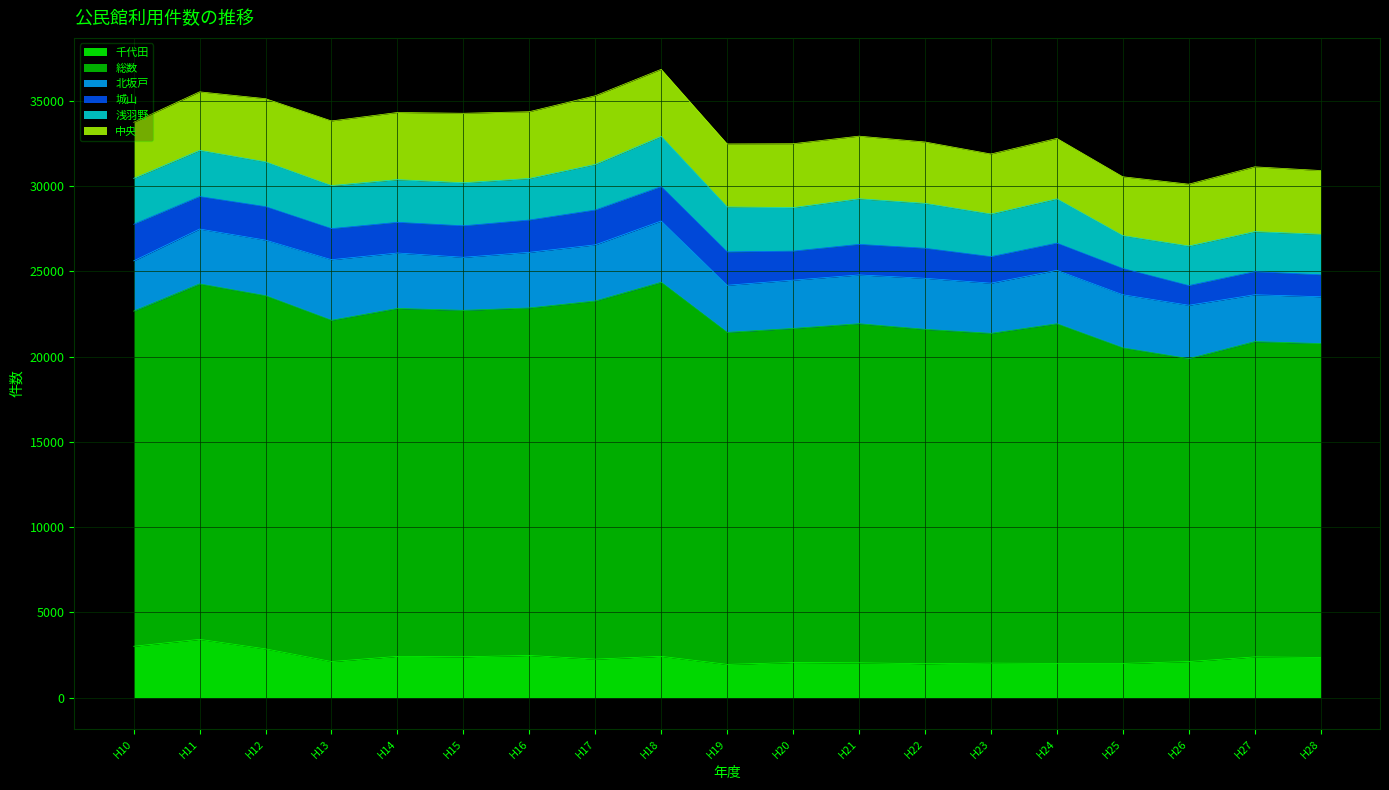

Reading left to right, extract all data points from this chart.

千代田: 3013	3419	2859	2118	2421	2398	2473	2259	2423	1950	2060	2043	1990	2025	2007	2008	2116	2390	2358
総数: 19654	20846	20713	20010	20404	20316	20382	21003	21935	19471	19593	19886	19611	19340	19919	18504	17766	18490	18407
北坂戸: 2948	3218	3260	3556	3252	3112	3262	3294	3596	2764	2832	2862	2994	2942	3134	3116	3131	2750	2747
城山: 2146	1903	1963	1822	1798	1845	1893	2040	2015	1954	1702	1792	1760	1555	1595	1540	1153	1353	1284
浅羽野: 2692	2714	2629	2524	2505	2525	2440	2678	2948	2640	2553	2676	2634	2502	2600	1928	2321	2347	2379
中央: 3286	3429	3704	3792	3938	4076	3915	4025	3933	3696	3747	3672	3599	3520	3543	3452	3627	3801	3739